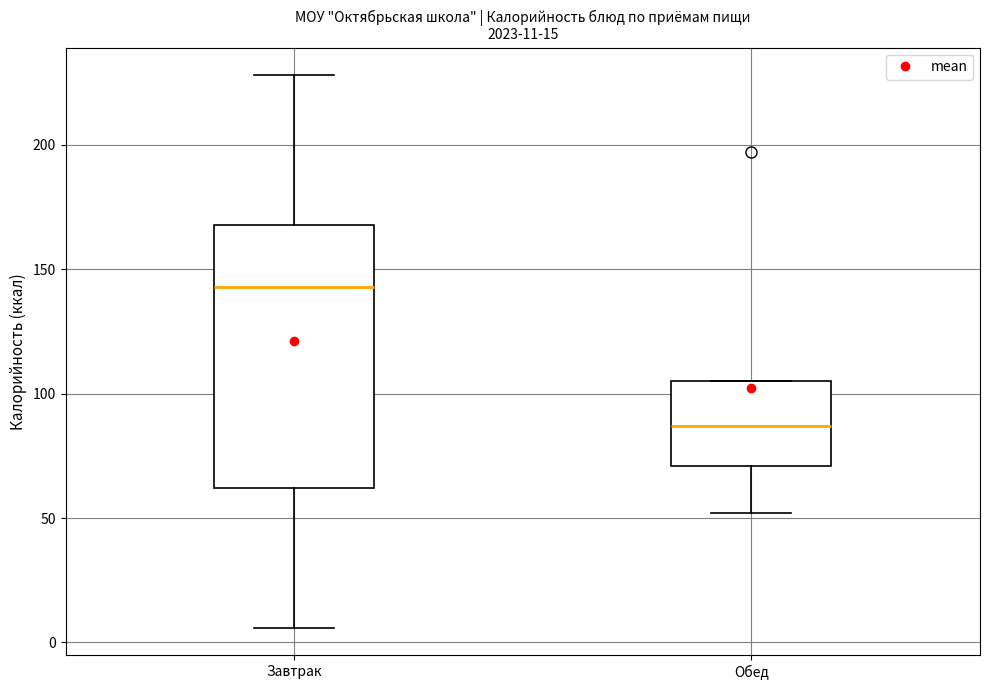

Which box's median line is the lowest?

Обед